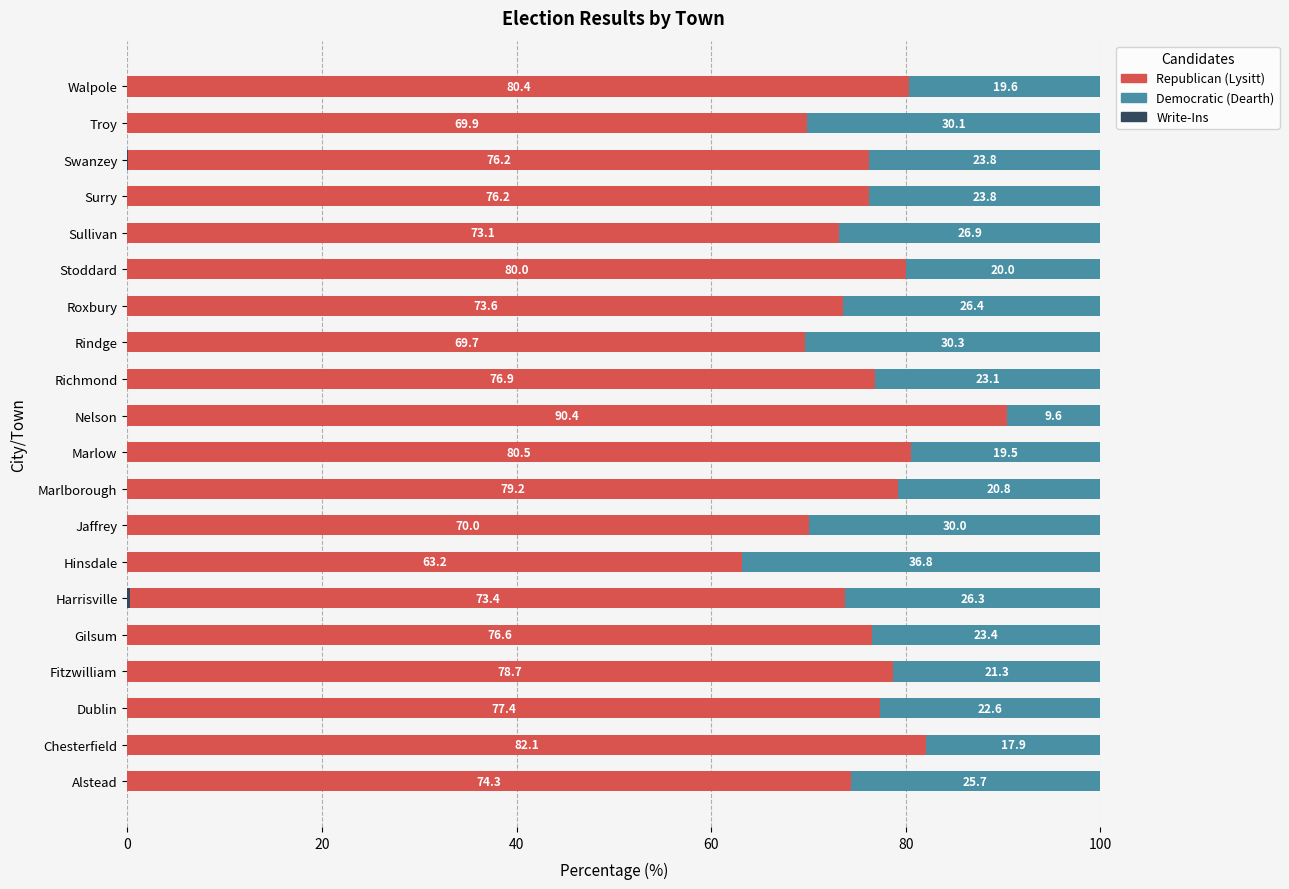

What is the total value across all series at Gilsum?

100.0